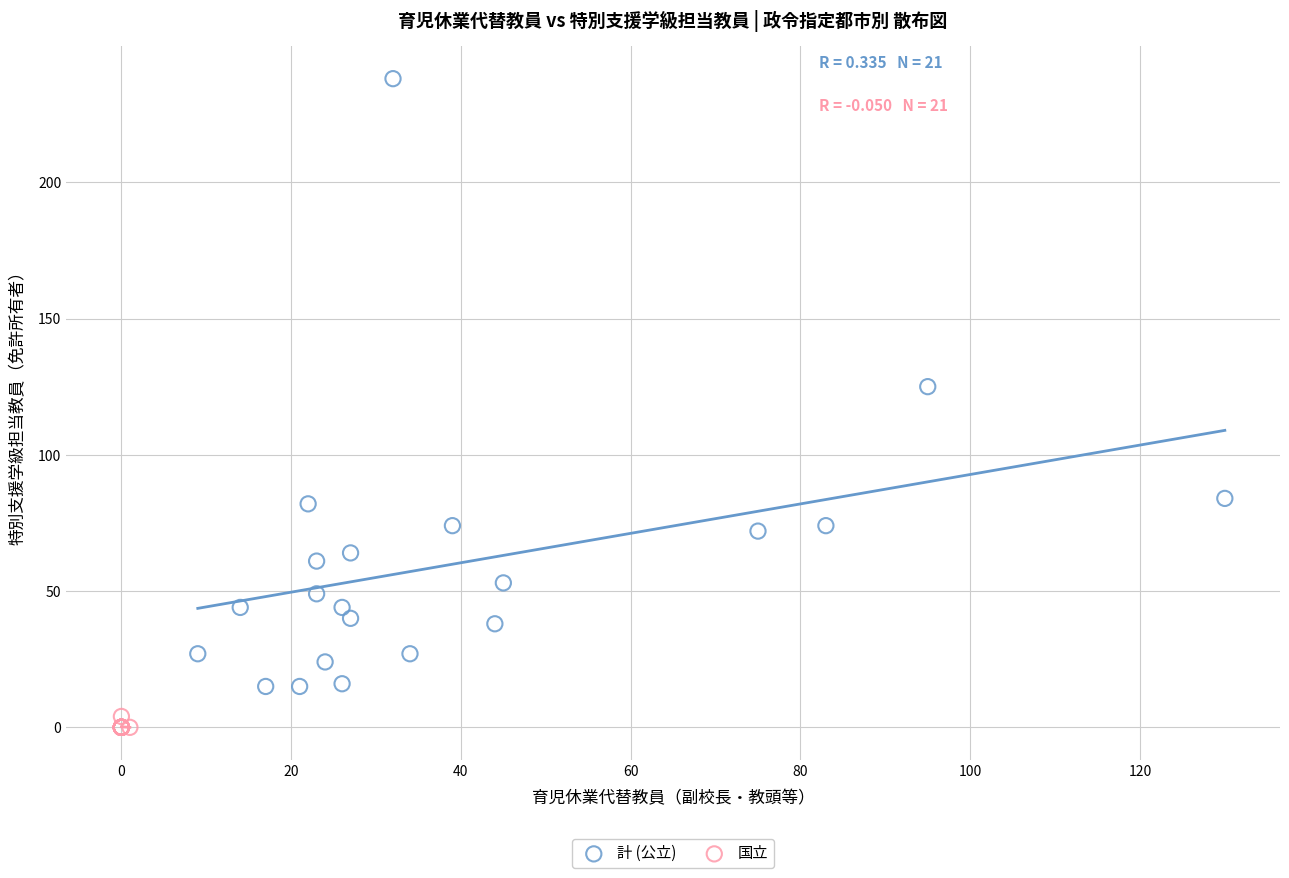

Which series has the largest Y range (max minus min)?

計 (公立)